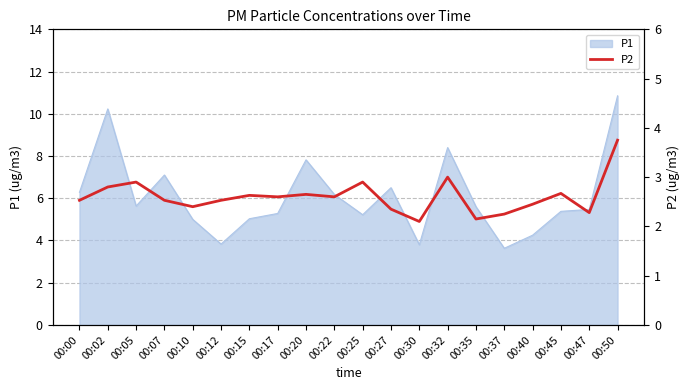

Reading left to right, list all the values displayed in this chart.

00:00=2.5	00:02=2.8	00:05=2.9	00:07=2.5	00:10=2.4	00:12=2.5	00:15=2.6	00:17=2.6	00:20=2.6	00:22=2.6	00:25=2.9	00:27=2.4	00:30=2.1	00:32=3.0	00:35=2.1	00:37=2.2	00:40=2.5	00:45=2.7	00:47=2.3	00:50=3.8